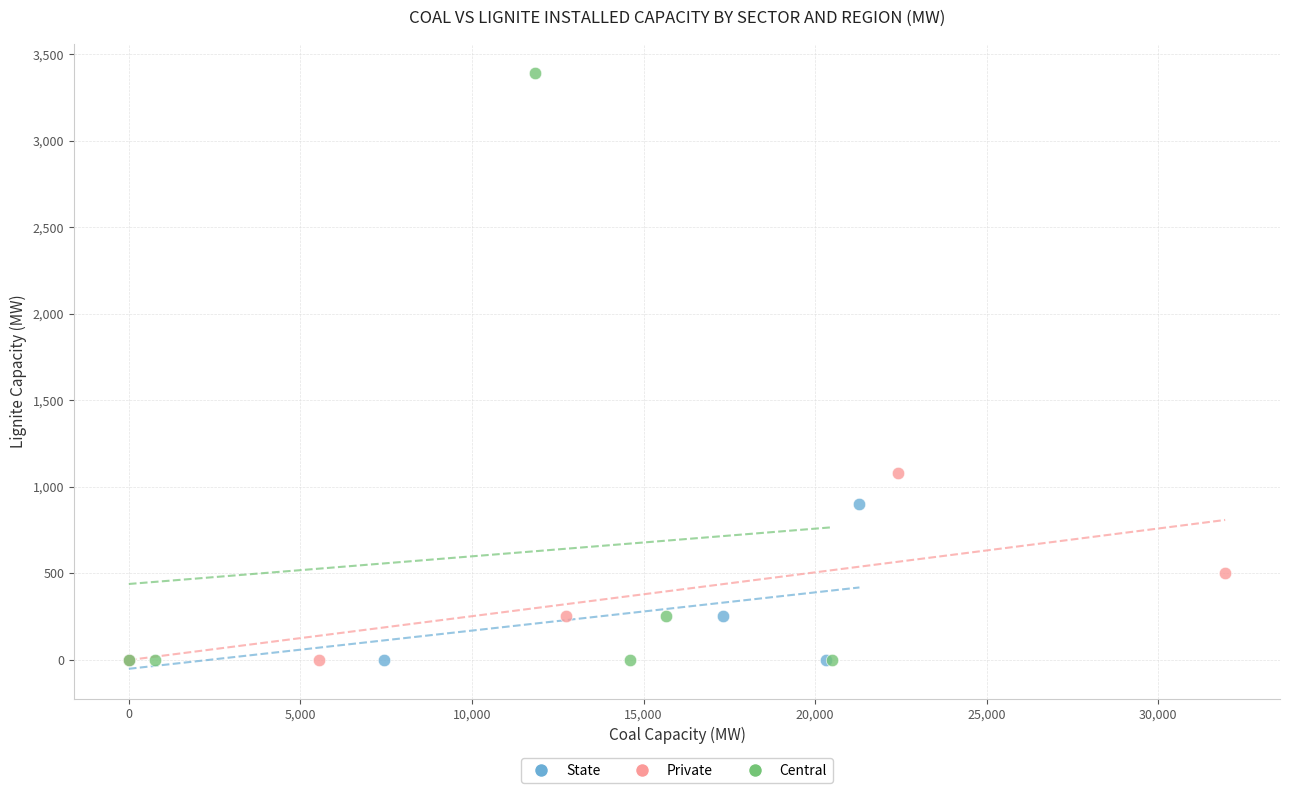

Which series reaches the maximum Y coordinate?

Central